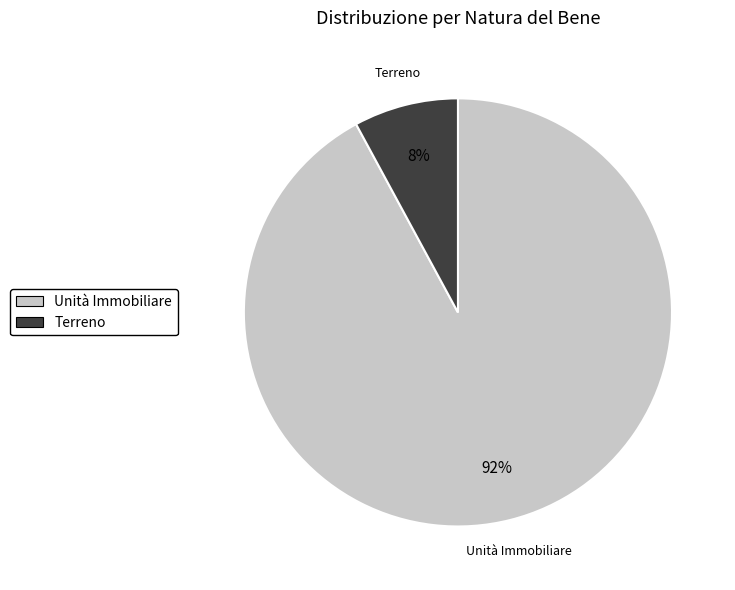

Count the number of slices in the pie.

2